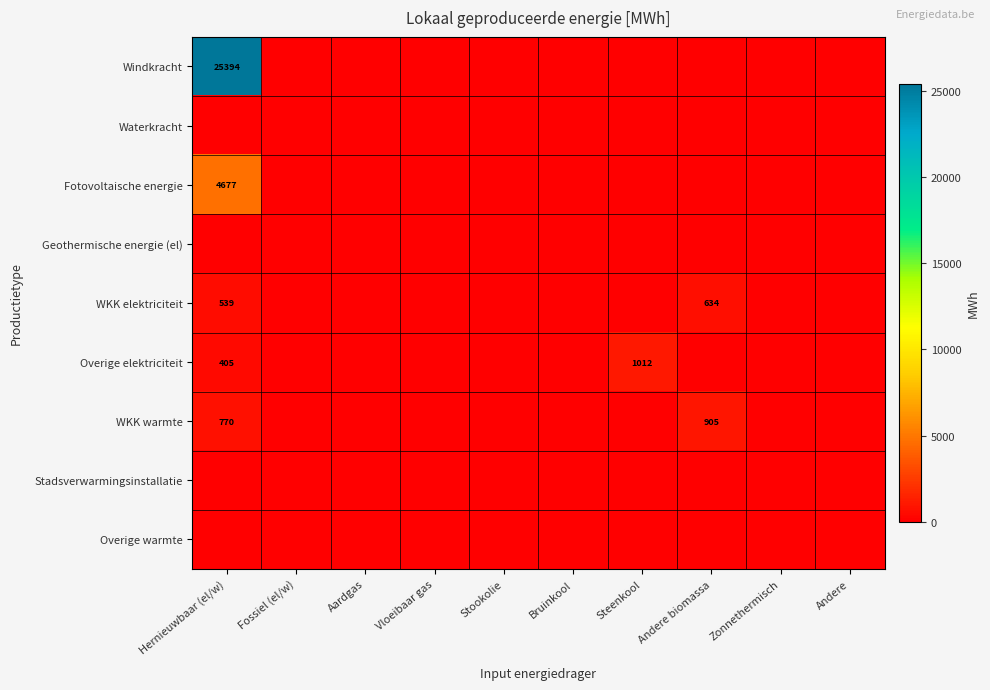

Which category has the lowest value in the WKK elektriciteit series?

Fossiel (el/w)